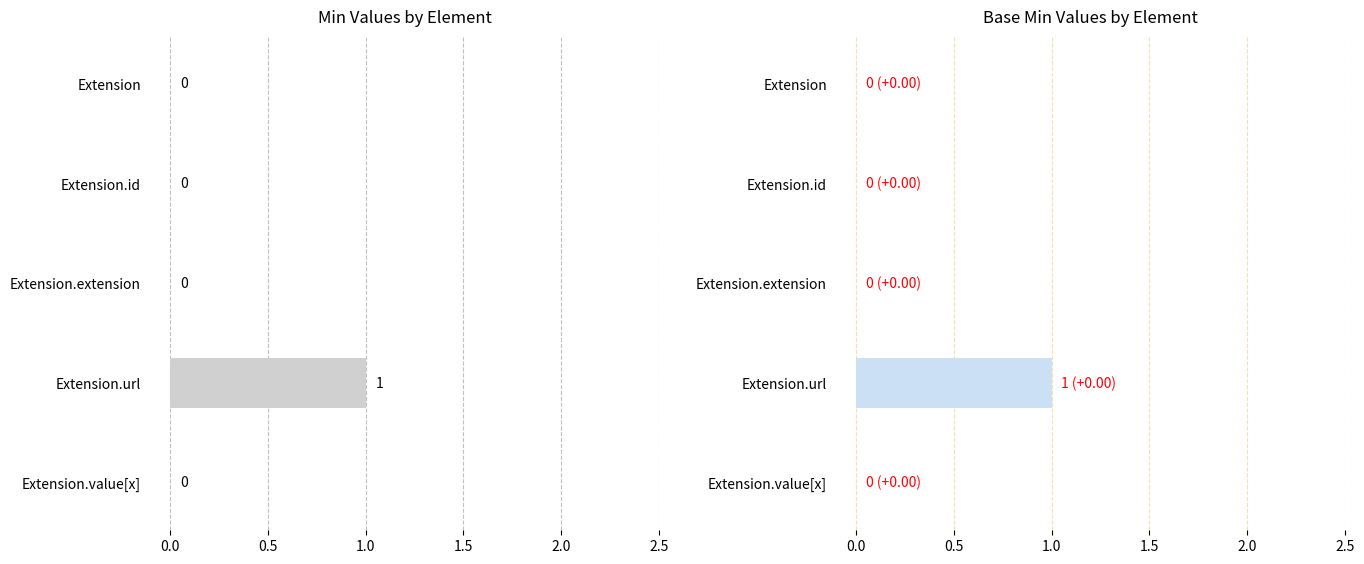

How many categories are shown in the chart?

5